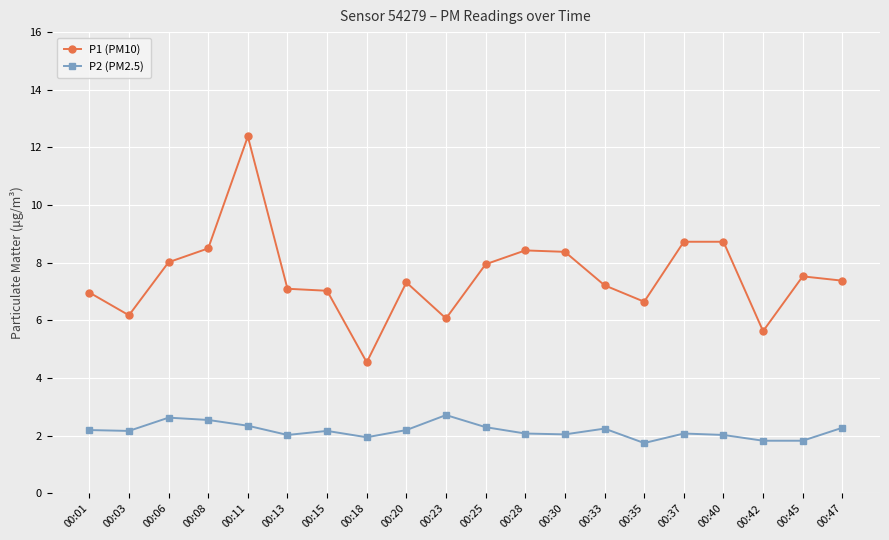

Does the chart display data point markers on the line(s)?

Yes